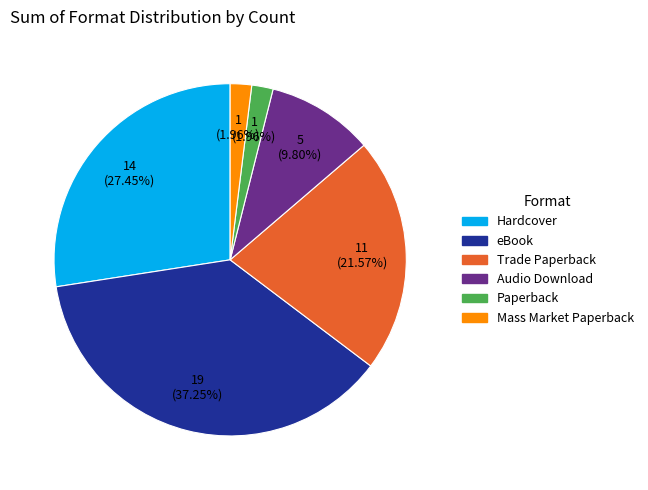

To the nearest percent, what is the average slice percentage?

17%